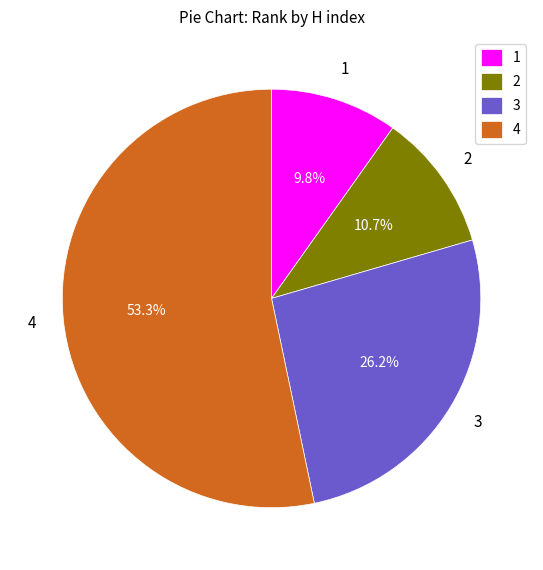

How many segments does this pie chart have?

4